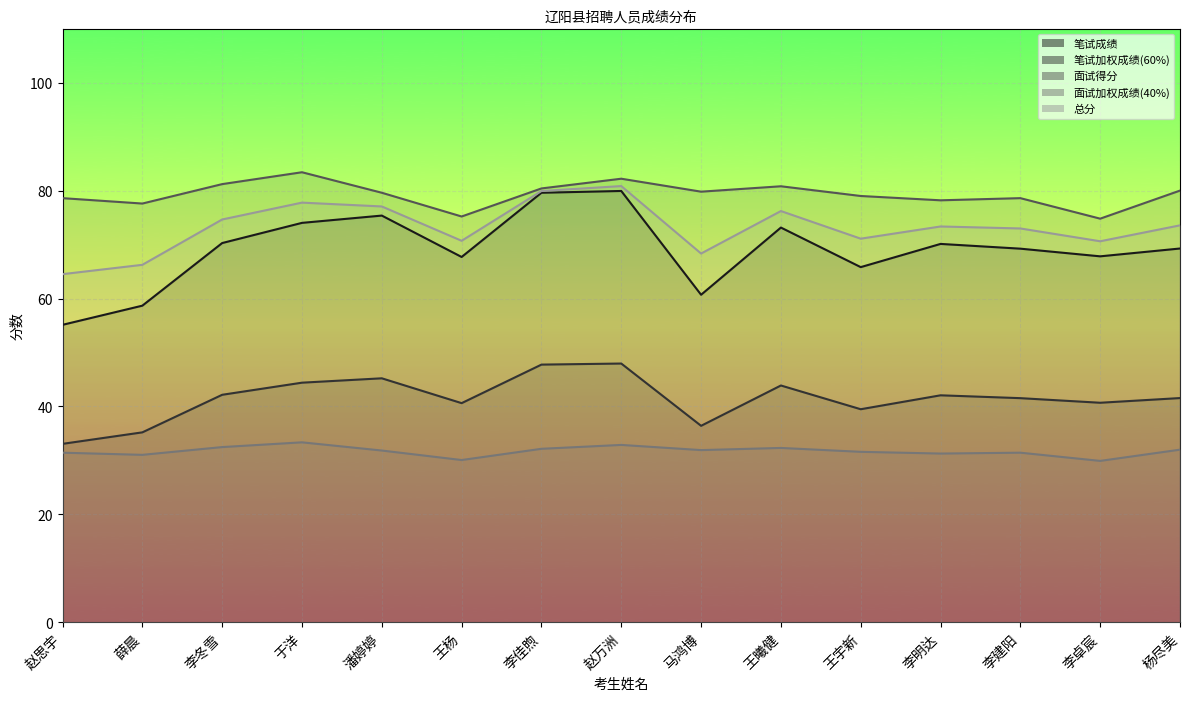

Is it true that 面试得分 equals 78.6 at 李建阳?

True